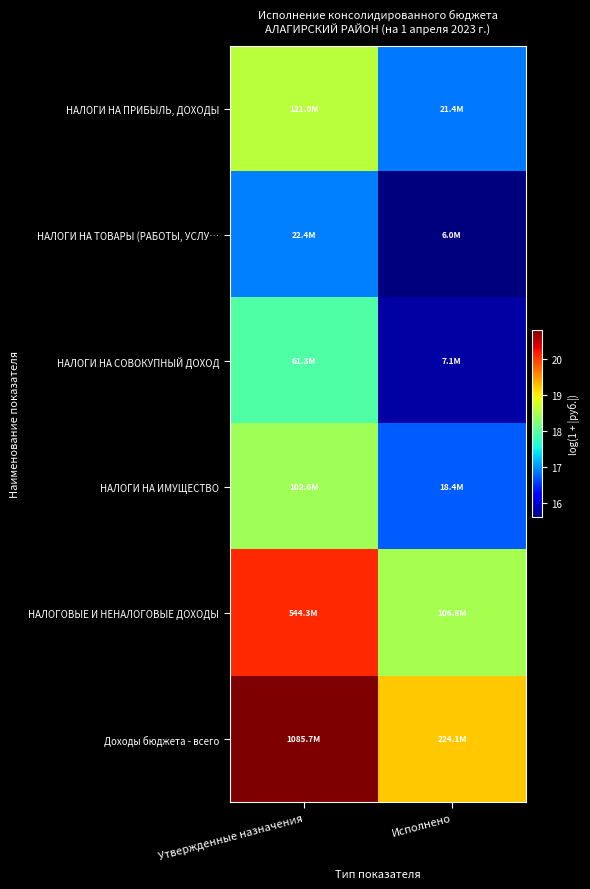

What is the total value across all series at Утвержденные назначения?

112.8